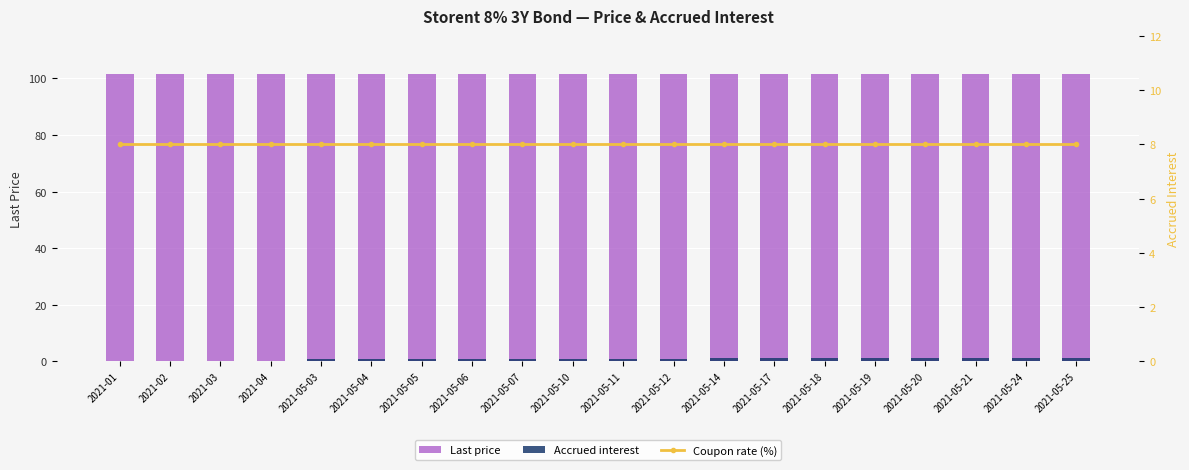

The value of Last price at 2021-05-25 is 101.7. True or false?

True